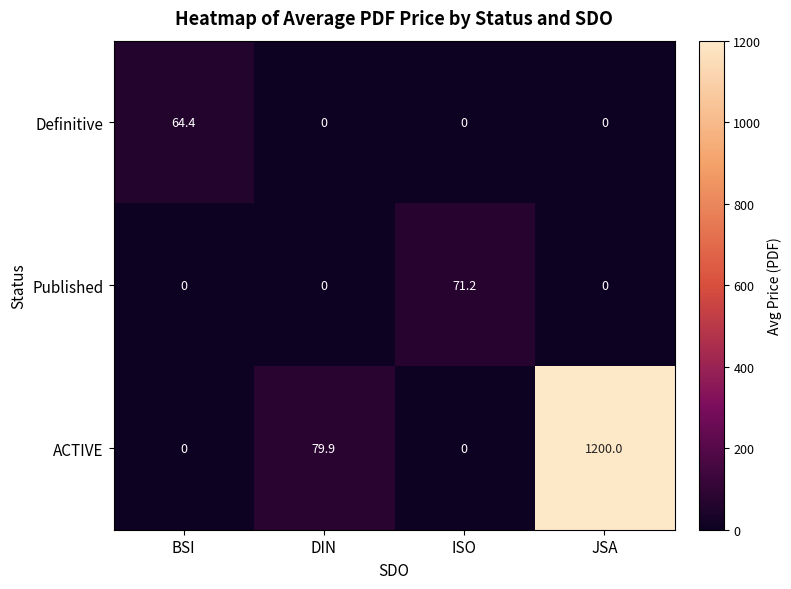

What is the maximum value shown in the chart?

1200.0